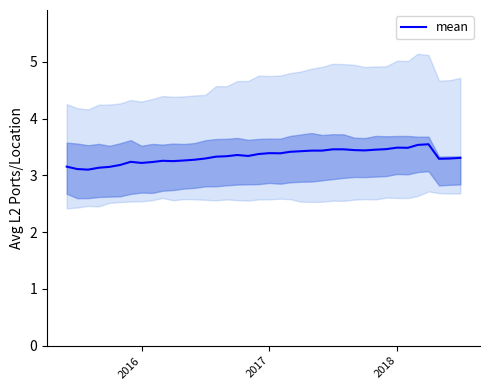

What is the greatest value displayed?

3.5